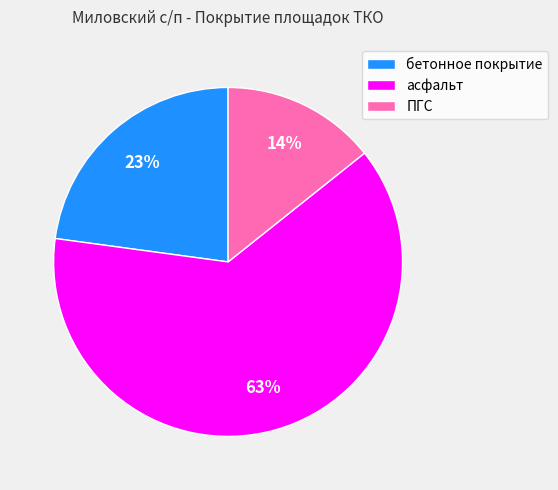

To the nearest percent, what portion does ПГС represent?

14%